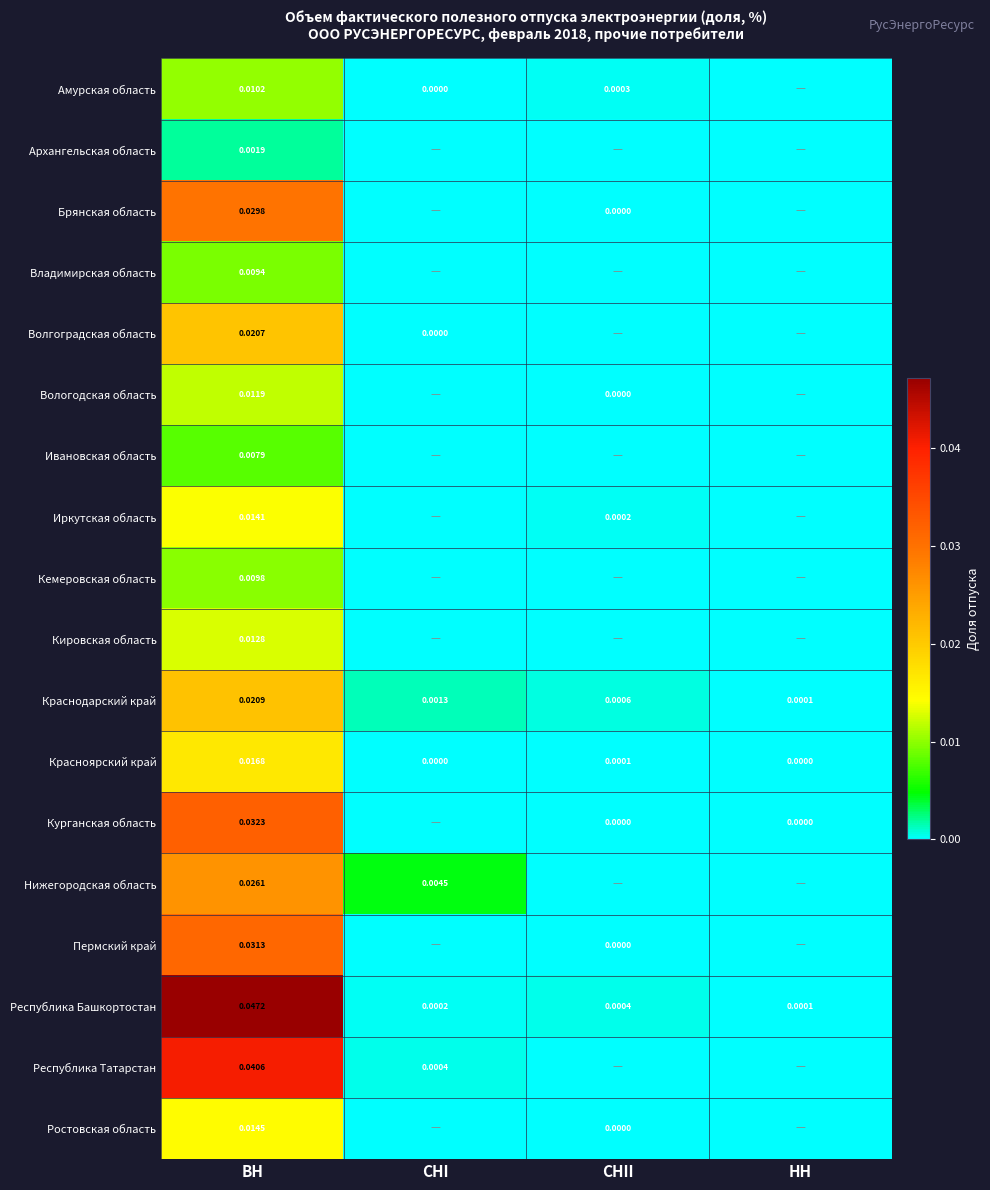

Rank the categories by Республика Башкортостан value from lowest to highest.

НН, СНI, СНII, ВН